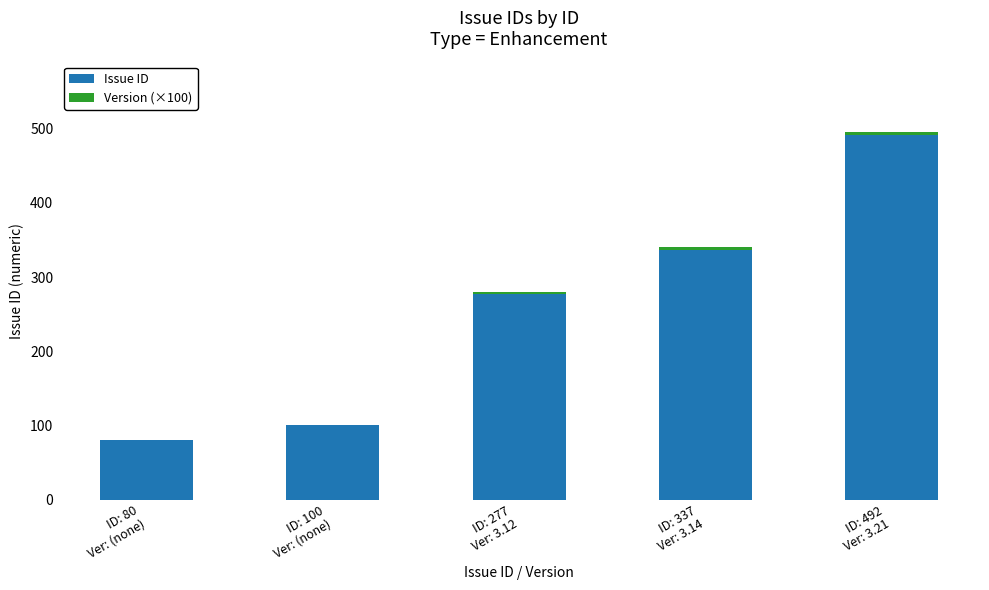

What is the maximum value for Issue ID?

492.0